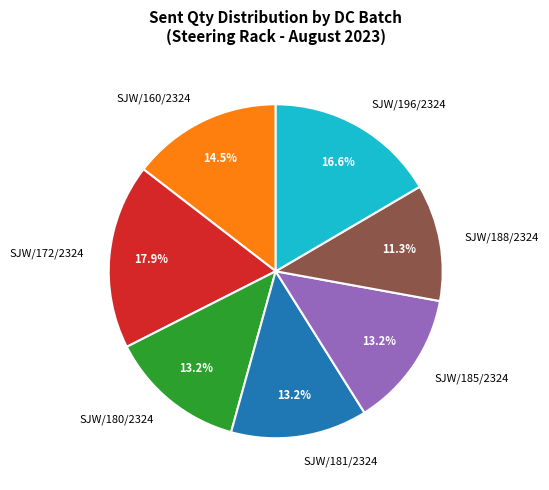

Between SJW/172/2324 and SJW/181/2324, which is larger?

SJW/172/2324